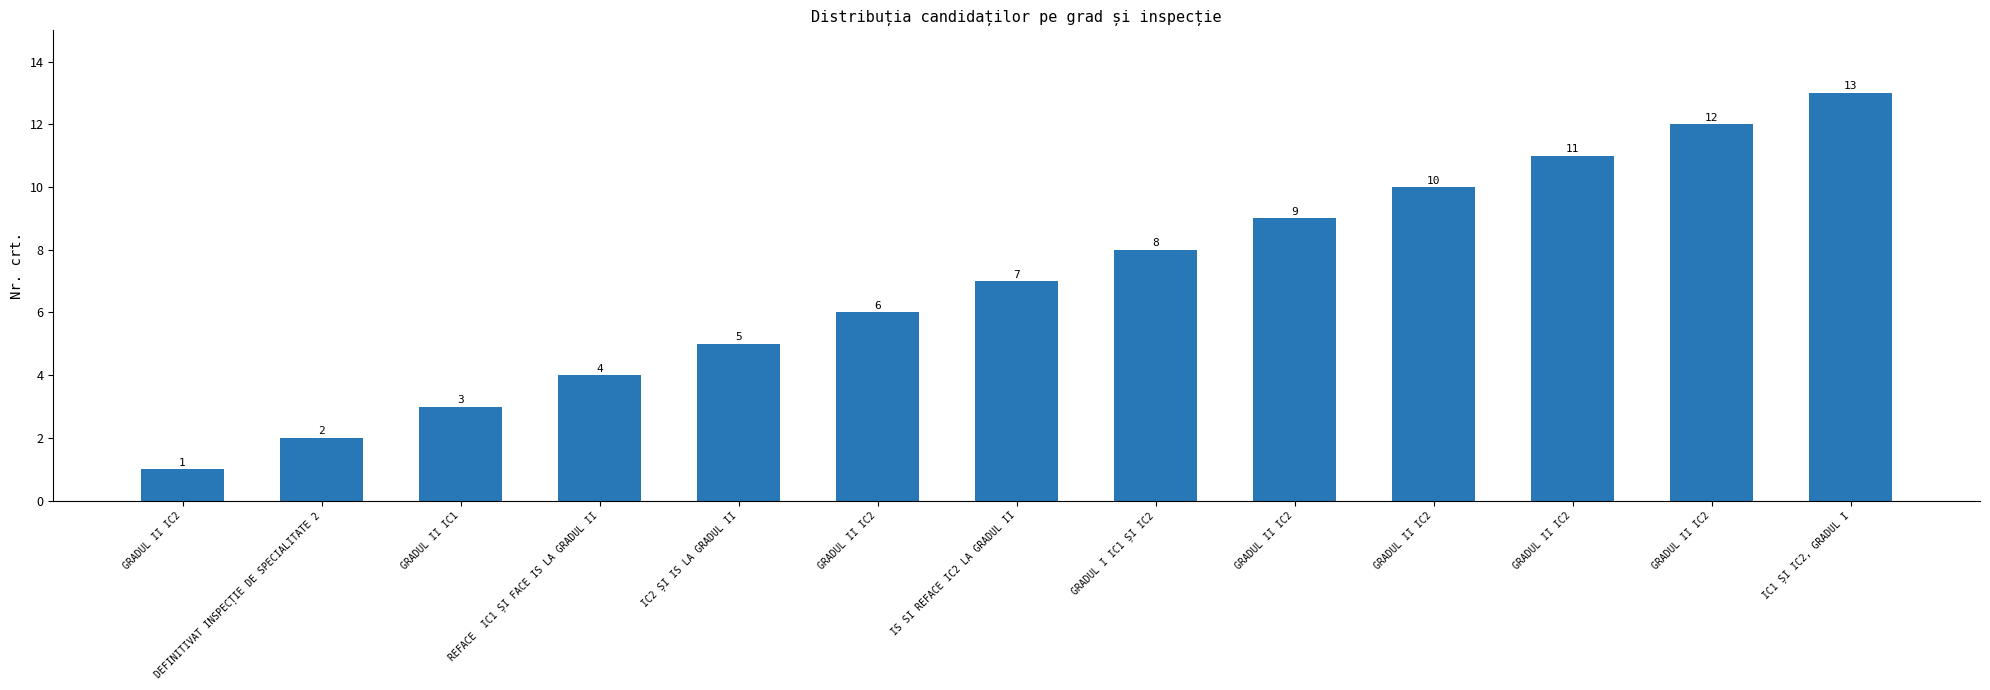

The chart shows a value of 3 at DEFINITIVAT INSPECȚIE DE SPECIALITATE 2. True or false?

False